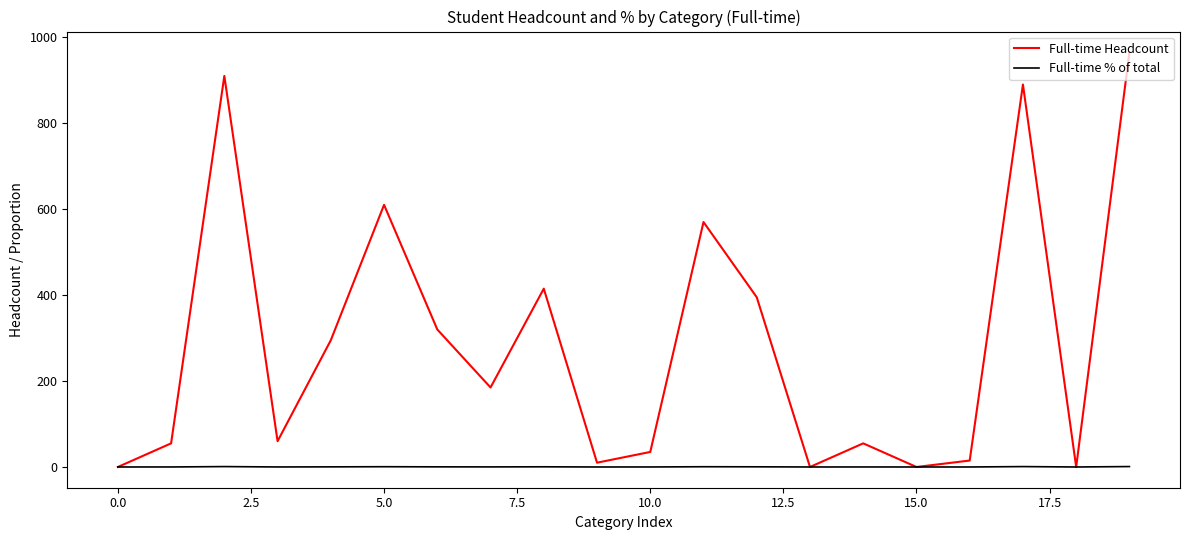

Rank the series by their average value, from lowest to highest.

Full-time % of total, Full-time Headcount